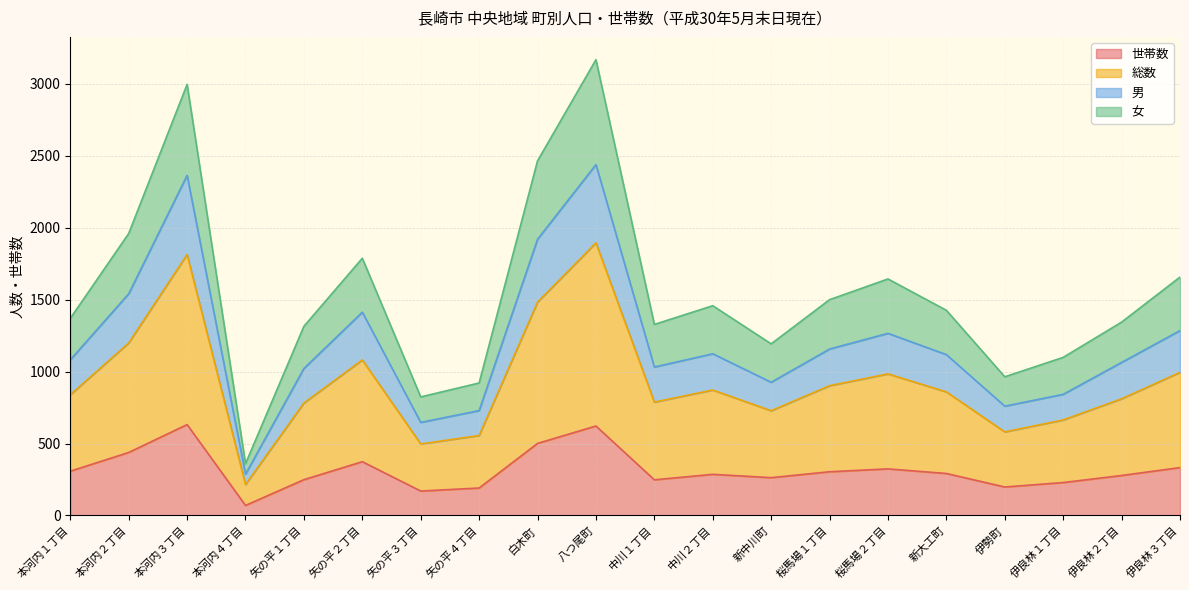

Does the chart have visible grid lines?

Yes